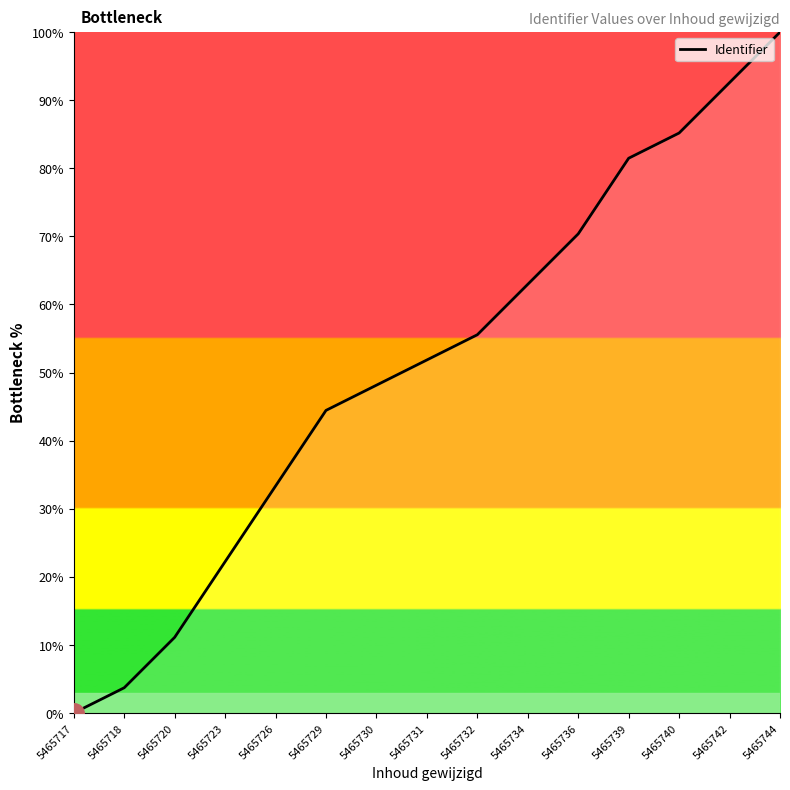

What is the ratio of the value at 5465730 to the value at 5465731?

0.9